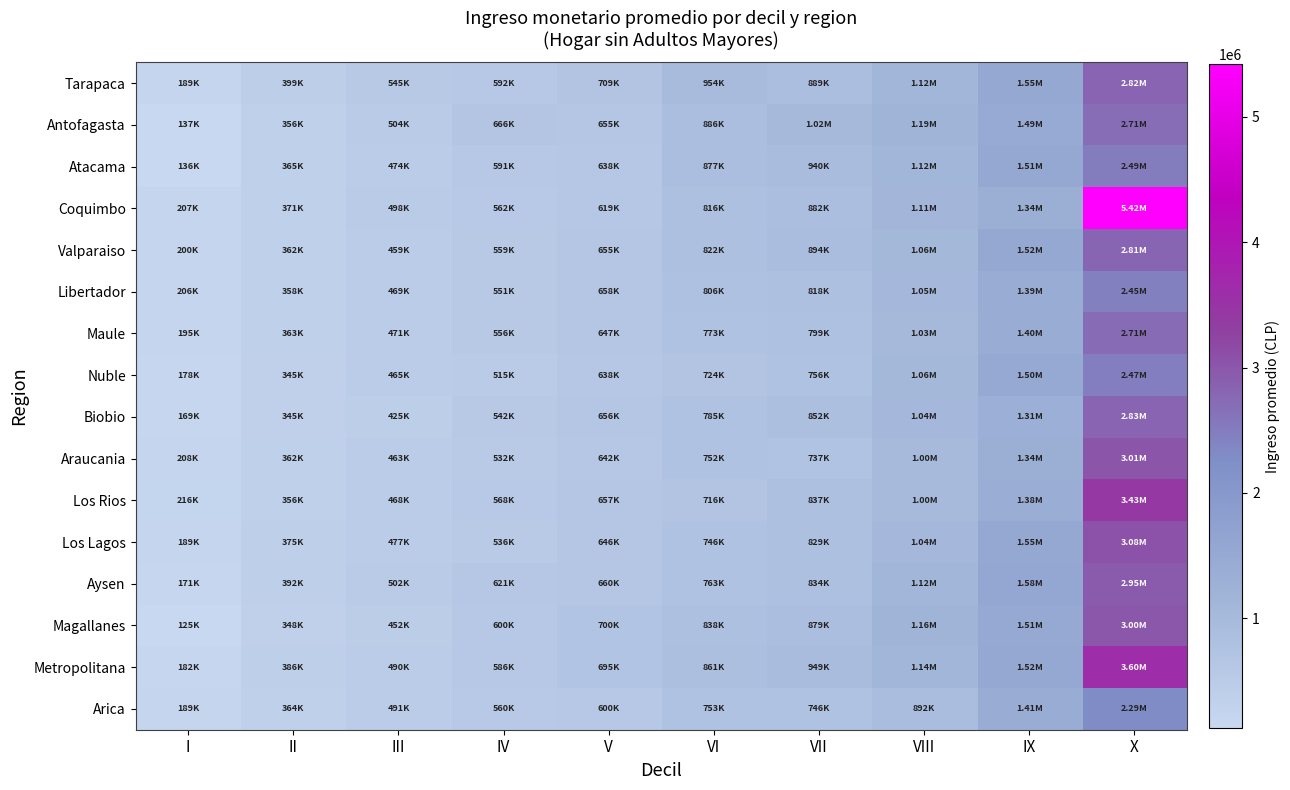

Reading left to right, transcribe all the data shown in this chart.

Tarapaca: I=189437.4	II=399488.2	III=544780.8	IV=591900.4	V=709261.3	VI=953901.9	VII=889083.1	VIII=1123260.7	IX=1547697.5	X=2822886.0
Antofagasta: I=137109.7	II=355648.1	III=503510.1	IV=665579.3	V=654725.5	VI=886089.3	VII=1019977.7	VIII=1187286.4	IX=1490323.2	X=2707705.1
Atacama: I=136076.9	II=364961.4	III=474398.6	IV=591012.6	V=637555.4	VI=877071.3	VII=940210.2	VIII=1119832.4	IX=1513624.1	X=2494640.6
Coquimbo: I=207178.8	II=370560.9	III=498402.8	IV=562407.9	V=619288.0	VI=815907.2	VII=882363.4	VIII=1112287.7	IX=1336331.5	X=5421288.6
Valparaiso: I=199770.1	II=362467.0	III=459373.8	IV=559237.8	V=654880.9	VI=822190.8	VII=893737.4	VIII=1064365.8	IX=1523395.9	X=2812840.9
Libertador: I=206166.5	II=358248.7	III=468727.3	IV=551261.8	V=657676.9	VI=806418.5	VII=817874.6	VIII=1049678.6	IX=1389368.8	X=2450056.4
Maule: I=195190.1	II=362811.4	III=470775.7	IV=555987.9	V=646576.2	VI=772980.6	VII=799210.8	VIII=1030376.2	IX=1396984.0	X=2711873.8
Nuble: I=178184.0	II=344632.4	III=464659.0	IV=514569.2	V=638264.9	VI=724206.7	VII=755801.8	VIII=1061447.6	IX=1503078.3	X=2467278.6
Biobio: I=168722.3	II=344682.1	III=425226.7	IV=542069.4	V=656090.3	VI=784805.9	VII=851641.6	VIII=1038919.5	IX=1314006.9	X=2829907.4
Araucania: I=207723.8	II=362267.0	III=462885.9	IV=531936.2	V=642205.0	VI=752183.4	VII=737396.2	VIII=1003215.4	IX=1336807.3	X=3005873.2
Los Rios: I=215936.3	II=355575.2	III=468441.0	IV=567865.0	V=656748.3	VI=715502.8	VII=836567.7	VIII=1000773.3	IX=1383424.4	X=3425158.7
Los Lagos: I=188837.5	II=375028.5	III=477385.9	IV=535997.0	V=645511.5	VI=746303.9	VII=829264.2	VIII=1036185.4	IX=1550815.8	X=3077354.1
Aysen: I=170598.9	II=392499.3	III=501722.0	IV=621196.7	V=660251.7	VI=762531.6	VII=834022.7	VIII=1118290.2	IX=1576114.0	X=2953017.9
Magallanes: I=125187.8	II=347779.4	III=451828.0	IV=599609.9	V=700291.2	VI=838384.9	VII=878936.8	VIII=1160633.9	IX=1505986.0	X=2995036.3
Metropolitana: I=182295.8	II=386098.2	III=489888.6	IV=585511.6	V=694626.2	VI=860580.8	VII=949497.2	VIII=1137781.2	IX=1520479.8	X=3601364.9
Arica: I=188980.0	II=363754.7	III=491460.9	IV=560110.2	V=599903.6	VI=753471.5	VII=746452.7	VIII=891585.5	IX=1413277.7	X=2290962.0